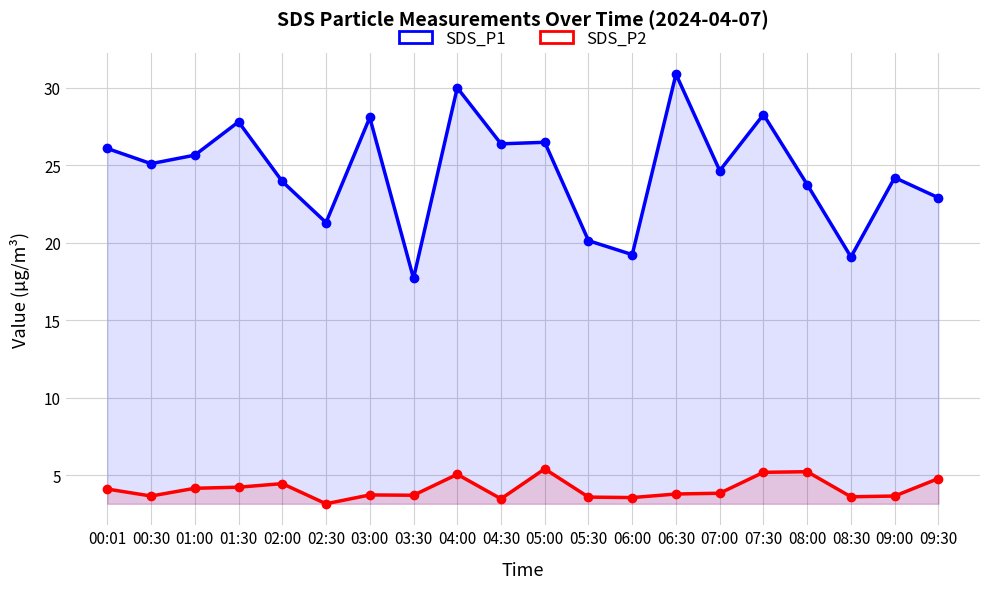

How many values in the SDS_P1 series are below 25?

10